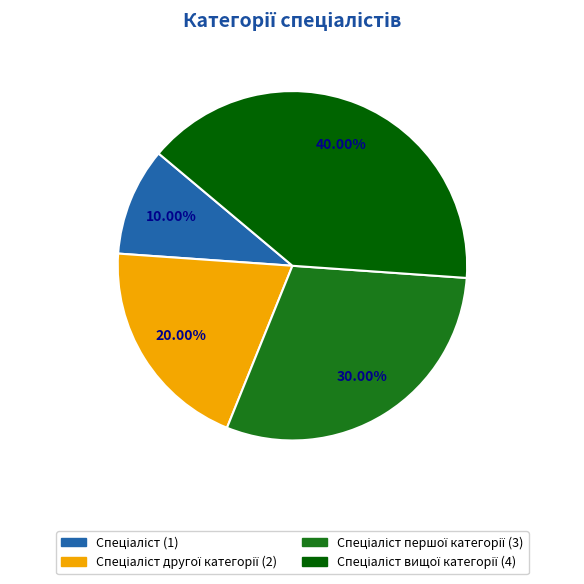

Is there any slice that represents more than half of the pie?

No